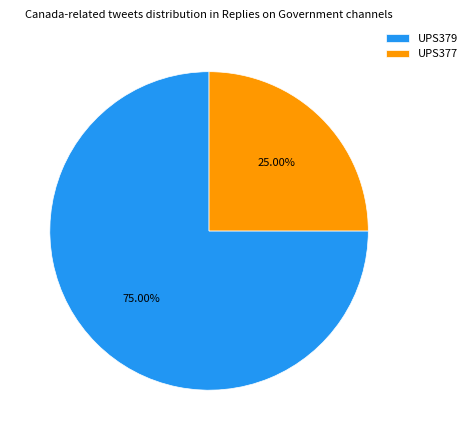

Which has a higher value, UPS379 or UPS377?

UPS379